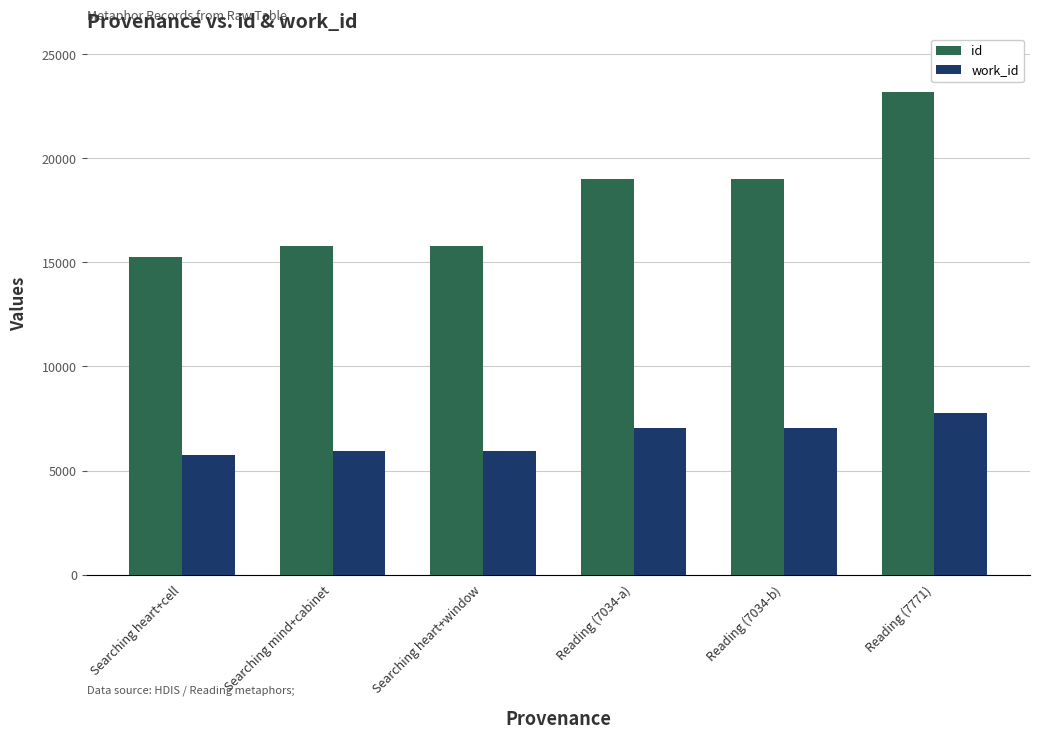

Which series has the largest total across all categories?

id